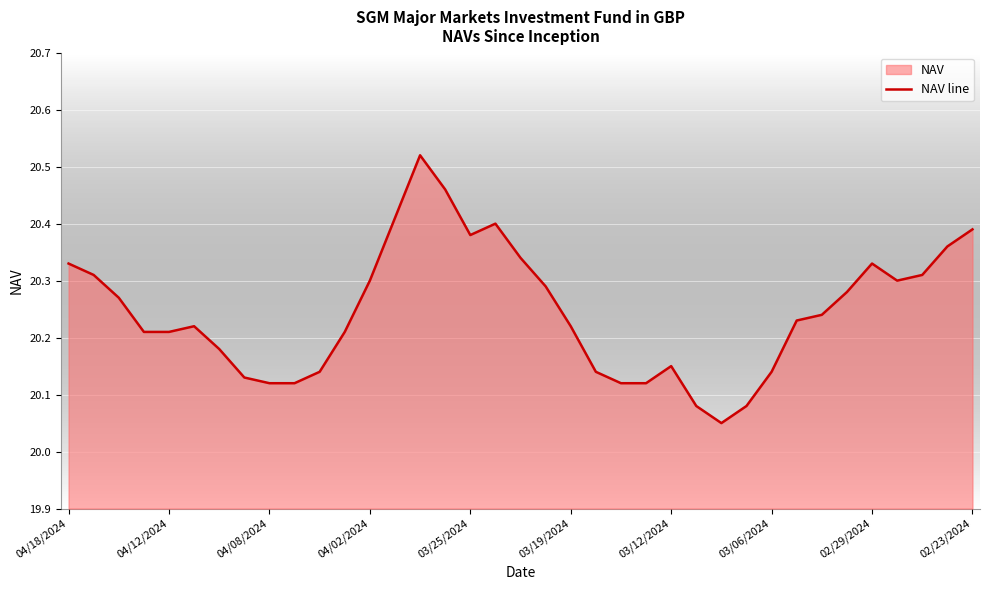

How many points are lower than both their immediate neighbors (excluding endpoints)?

3